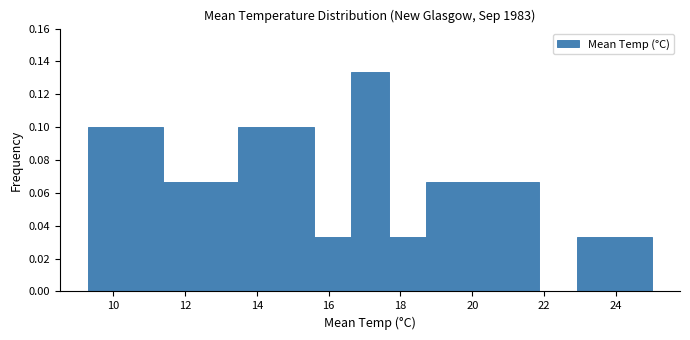

Reading left to right, transcribe this chart: for each bar, give the range it covers on the x-axis and its height. Neither the bar edges nor the heights are printed on the chart, so give them approximately, as read against the axes.

9.4 to 10.4: 0.100
10.4 to 11.4: 0.100
11.4 to 12.4: 0.066
12.4 to 13.4: 0.066
13.4 to 14.6: 0.100
14.6 to 15.6: 0.100
15.6 to 16.6: 0.034
16.6 to 17.6: 0.134
17.6 to 18.8: 0.034
18.8 to 19.8: 0.066
19.8 to 20.8: 0.066
20.8 to 21.8: 0.066
21.8 to 23.0: 0
23.0 to 24.0: 0.034
24.0 to 25.0: 0.034